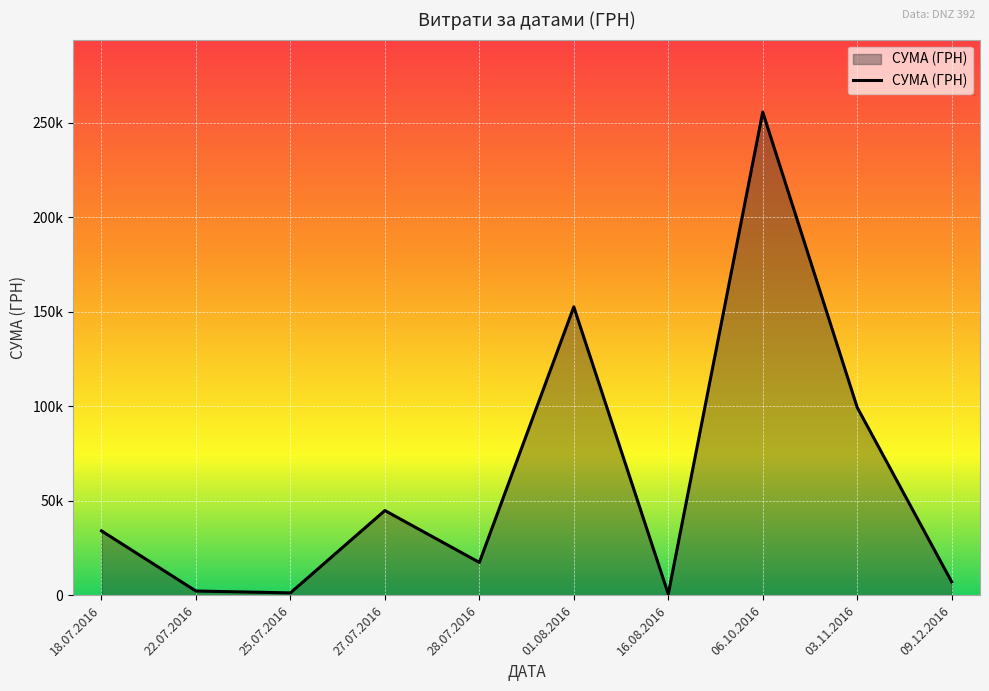

Does the chart display data point markers on the line(s)?

No